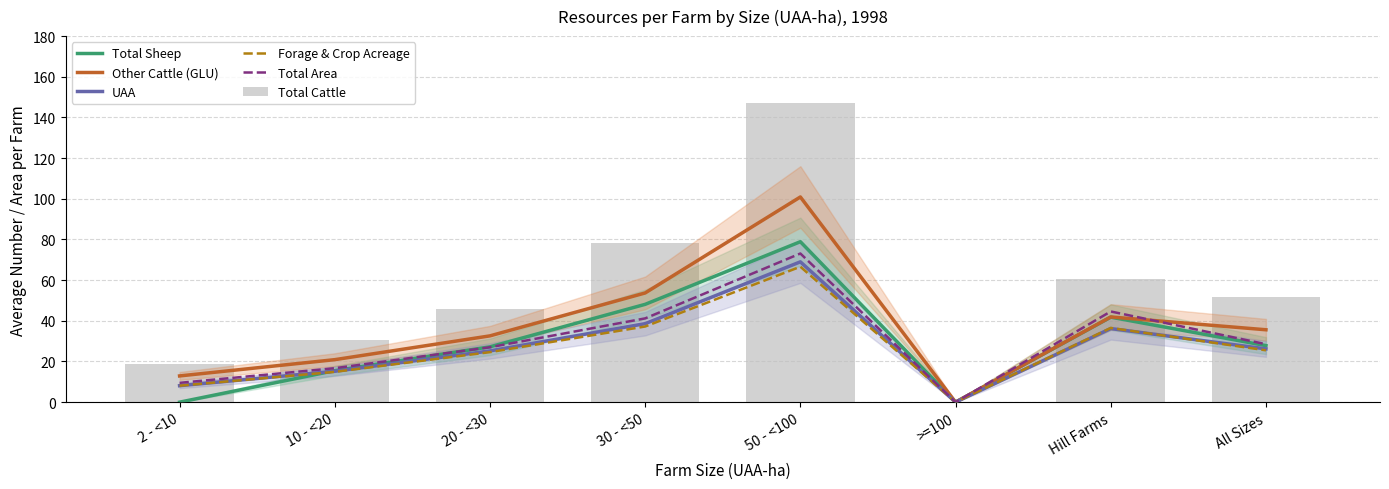

Between 2 - <10 and 50 - <100, which is larger?

50 - <100